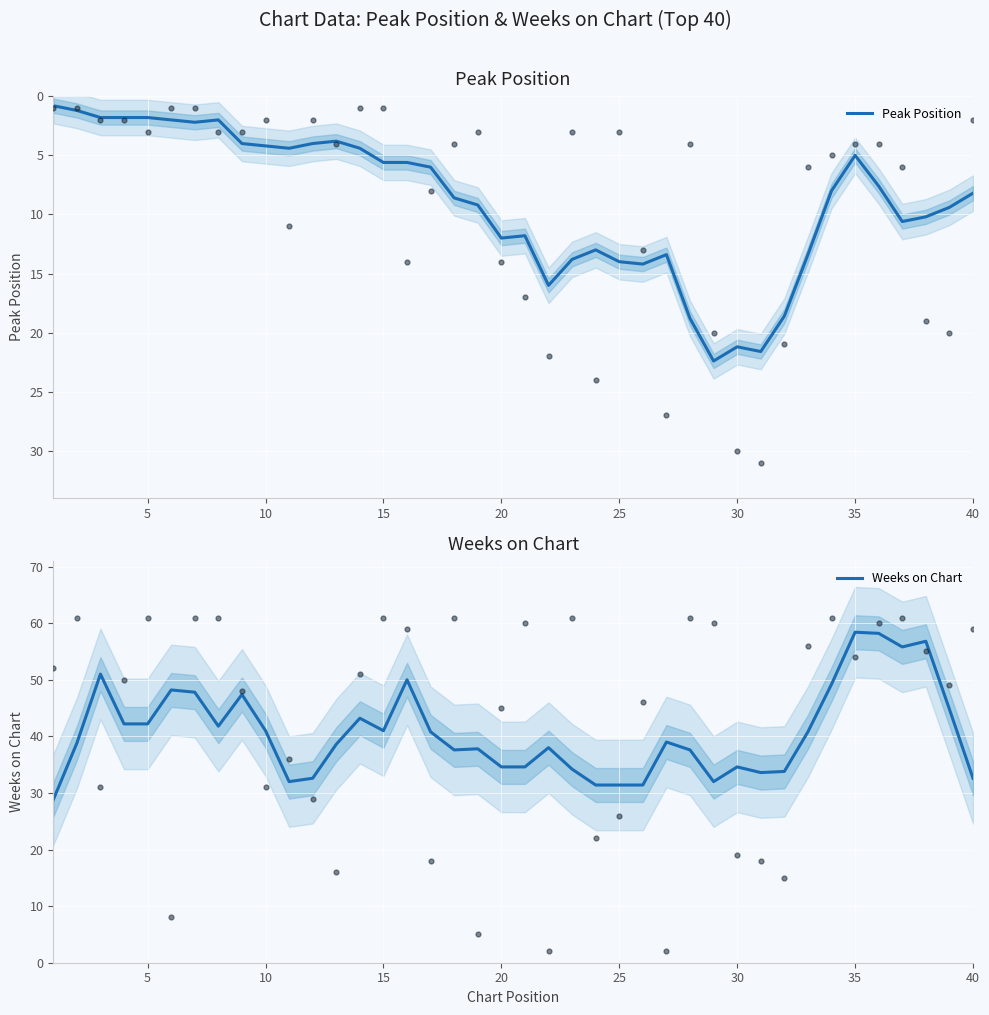

What are all the series names shown in the legend?

Peak Position, Weeks on Chart